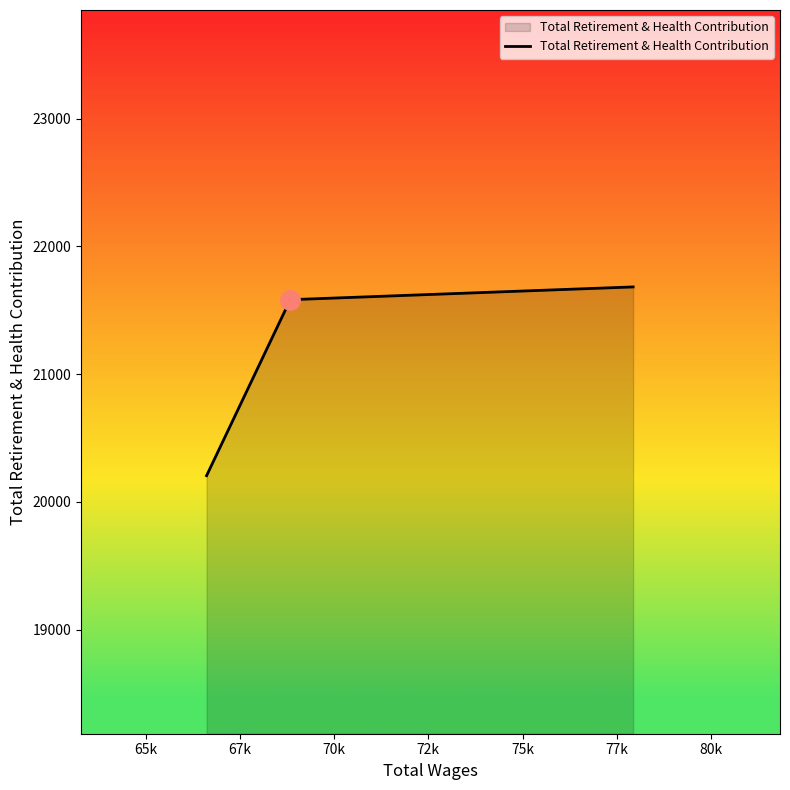

How many lines are shown in the chart?

1